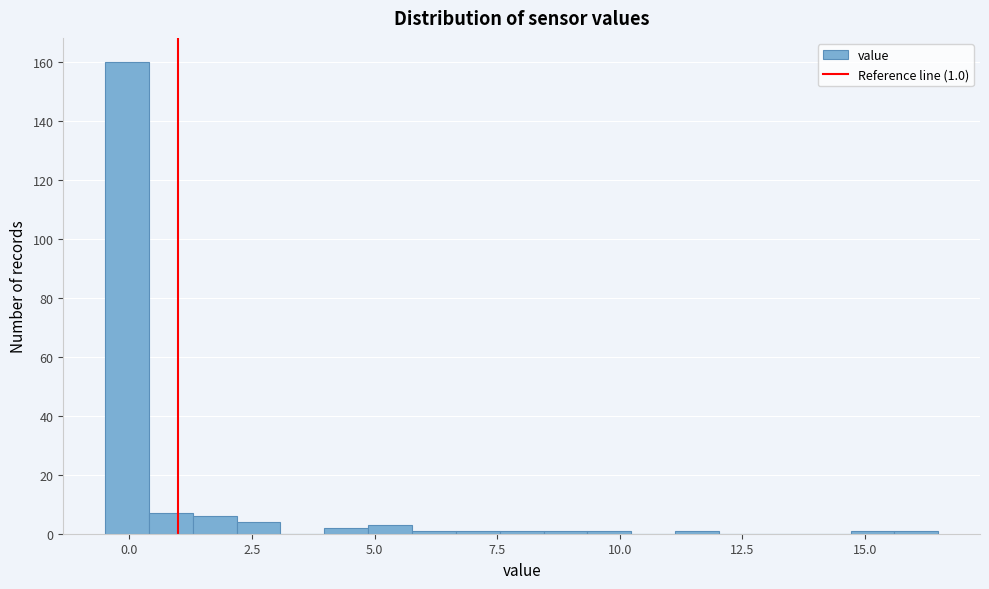

Around what value on the x-axis is the tallest bar? Give the approximate position of its centre, as read against the axis.

0.0